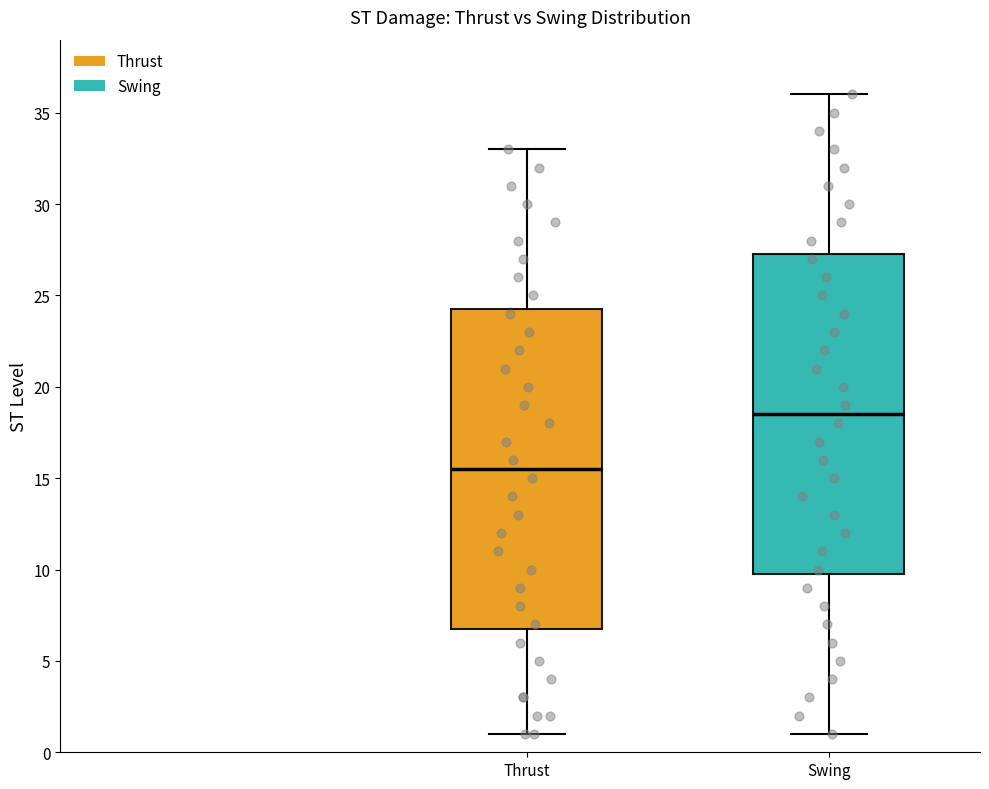

Where is the lower edge of the box for Swing on the y-axis? The values are not printed on the chart, so give them approximately, as read against the axis.

10.0